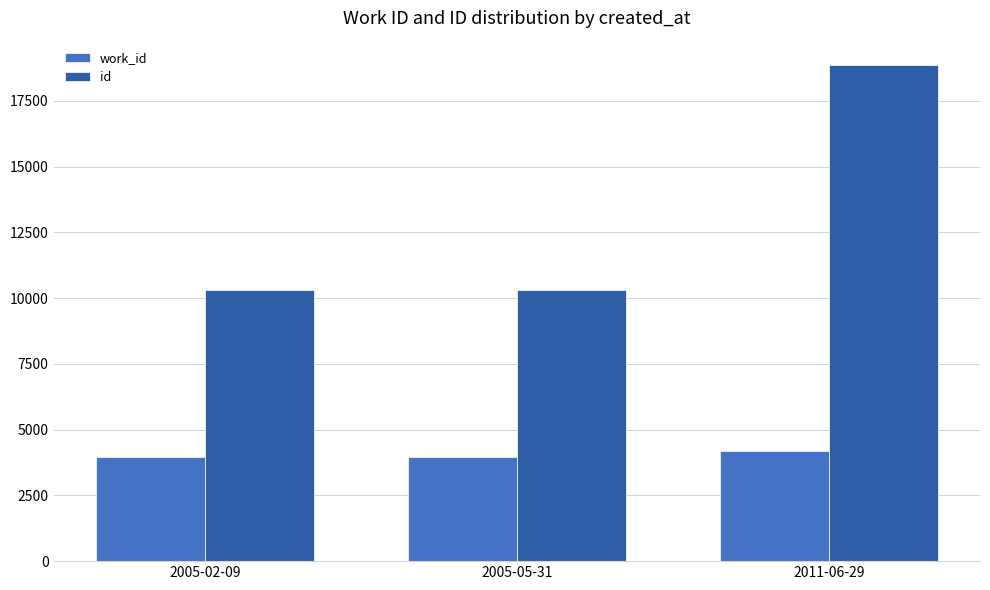

List the series in order of their peak value, highest first.

id, work_id